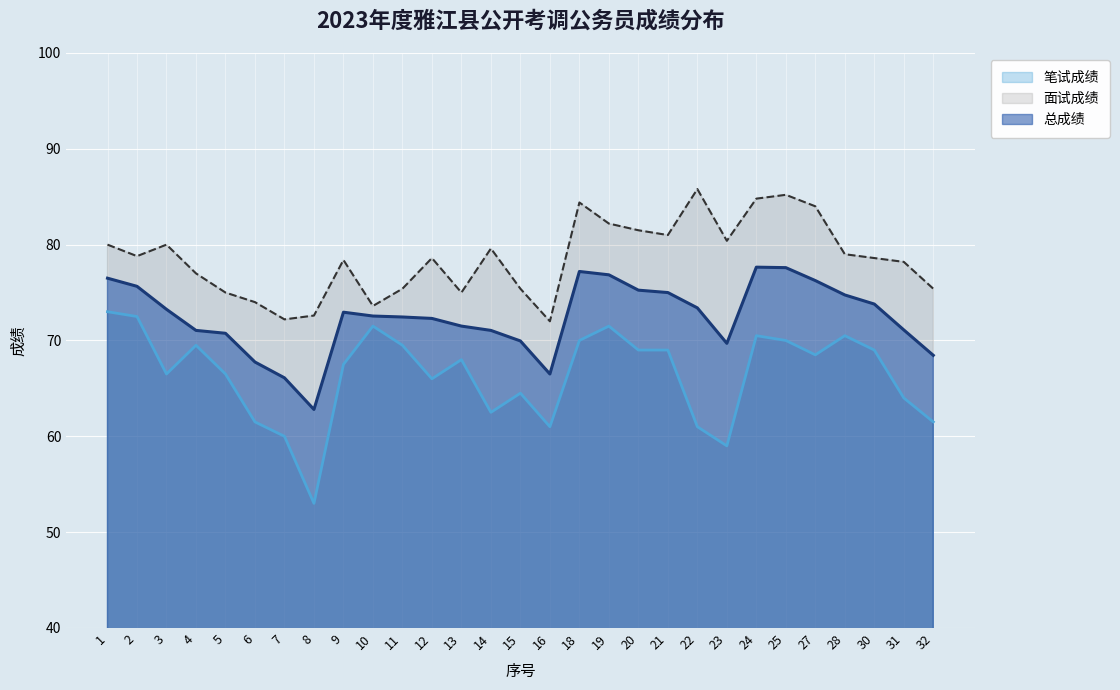

Is it true that 面试成绩 equals 36.9 at 13?

False